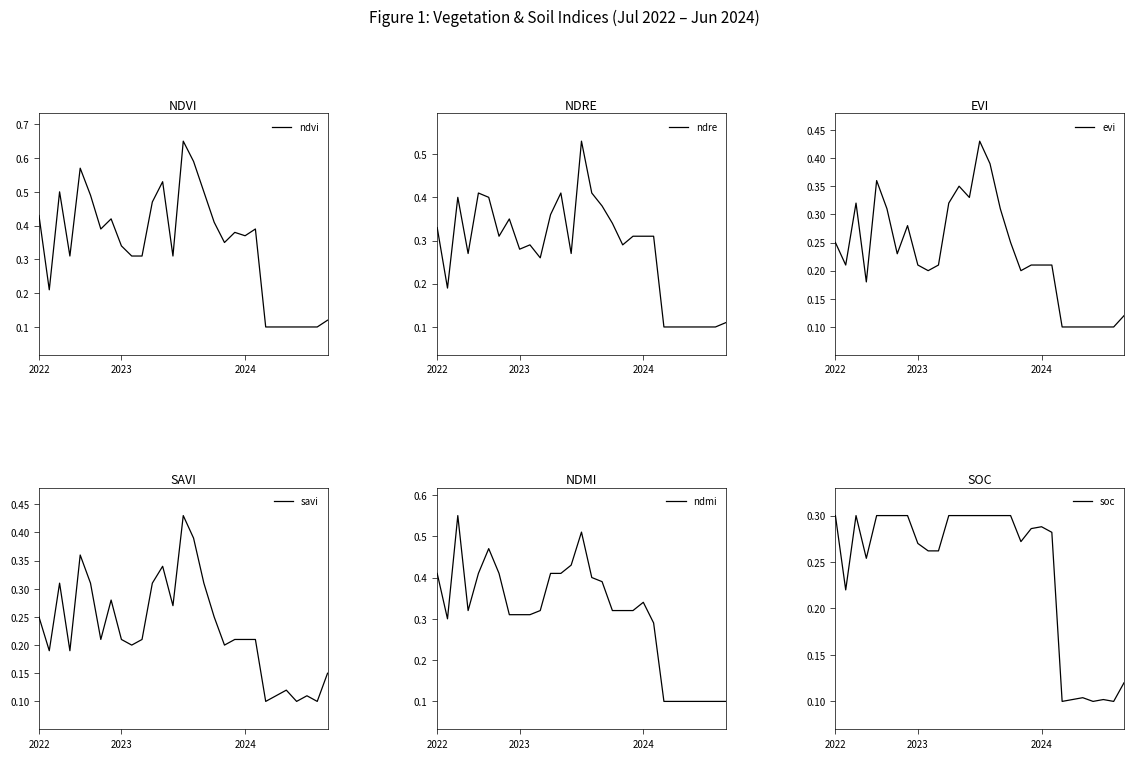

What is the label of the 9th point from the left?

8